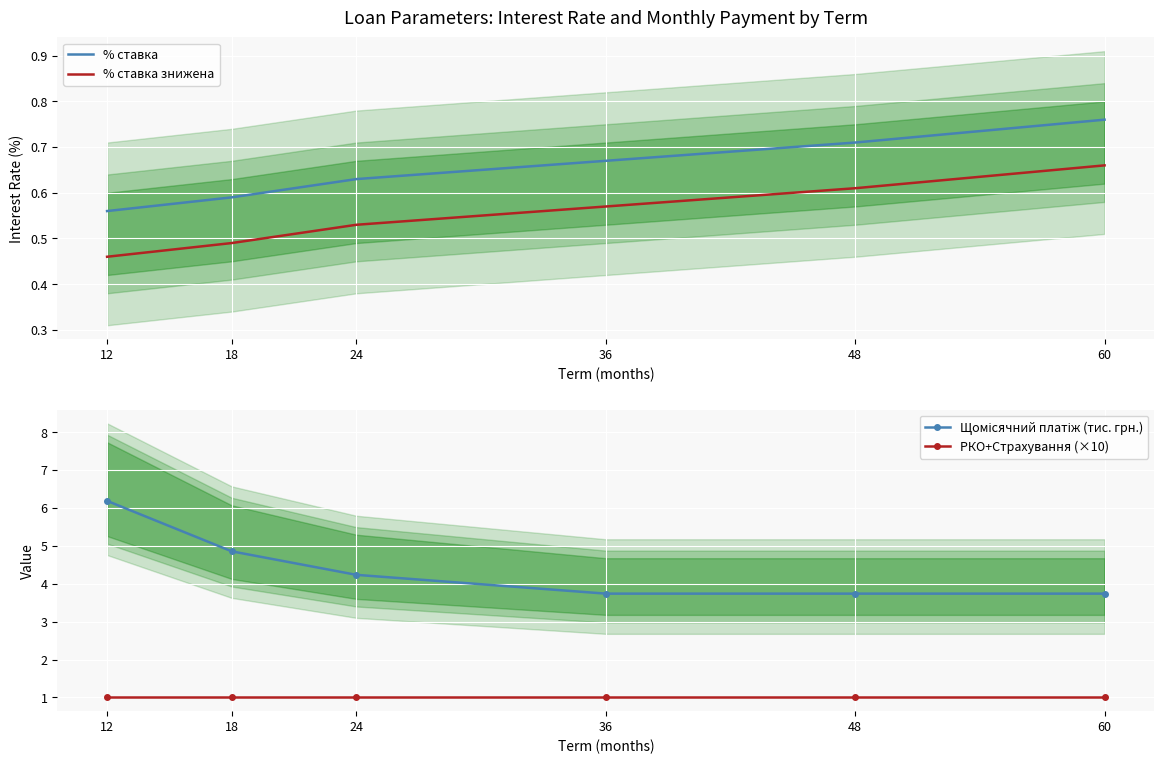

What is the approximate value of % ставка знижена at 36?

0.6